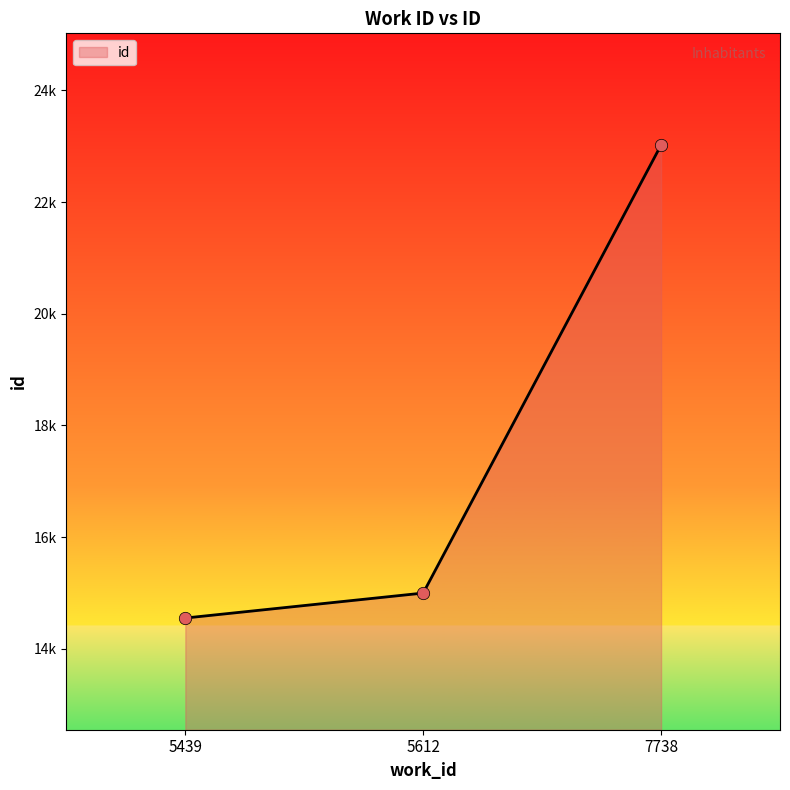

Which has a higher value, 7738 or 5439?

7738